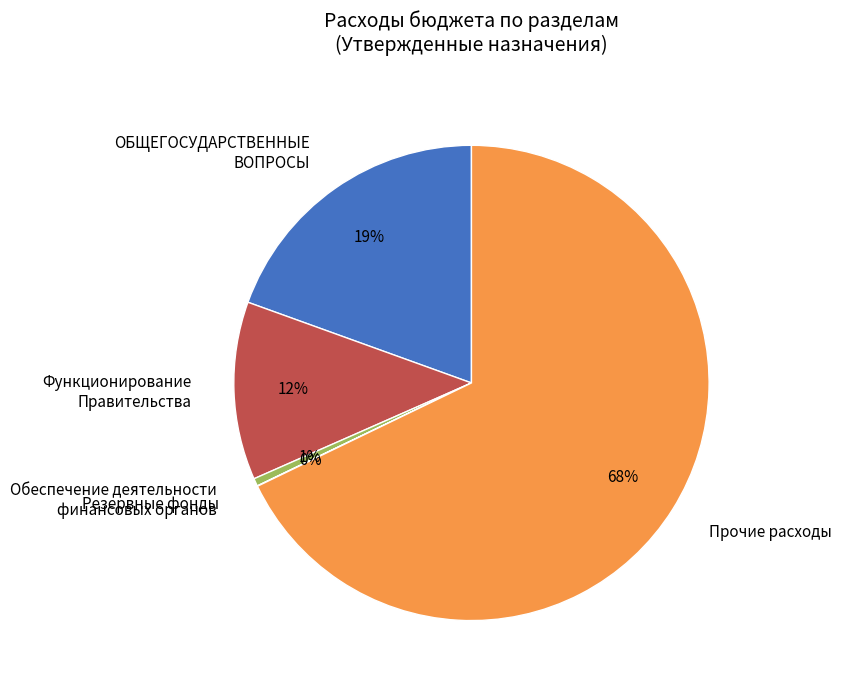

The Обеспечение деятельности финансовых органов slice represents 11% of the pie. True or false?

False